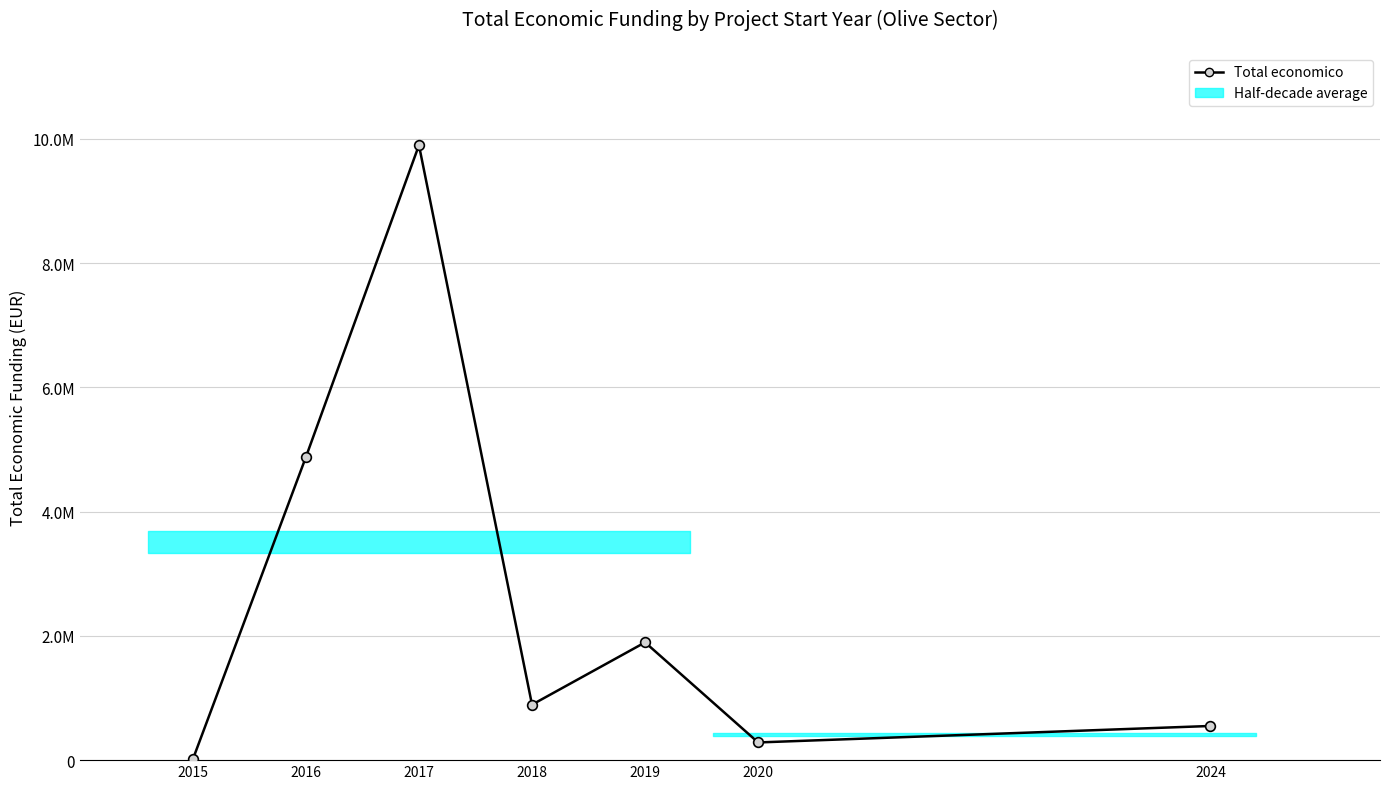

What is the change in value from 2018 to 2019?

+1003070